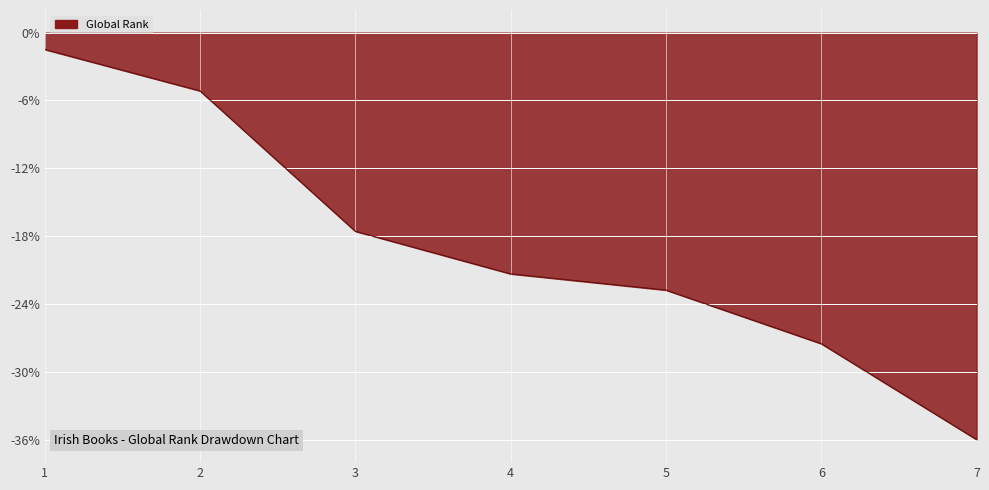

Reading left to right, transcribe all the data shown in this chart.

-1.5	-5.2	-17.6	-21.3	-22.8	-27.5	-36.0